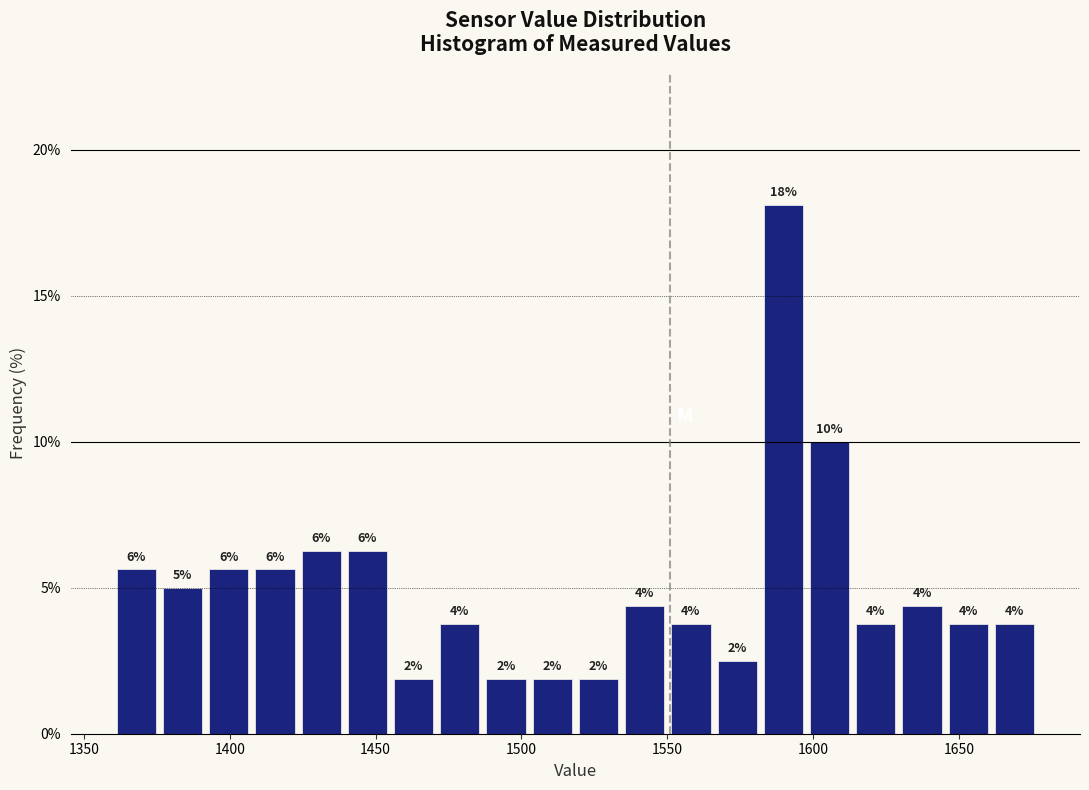

Around what value on the x-axis is the tallest bar? Give the approximate position of its centre, as read against the axis.

1590